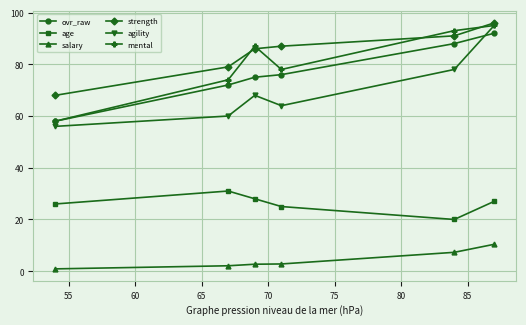

What is the average value of the age series?

26.2